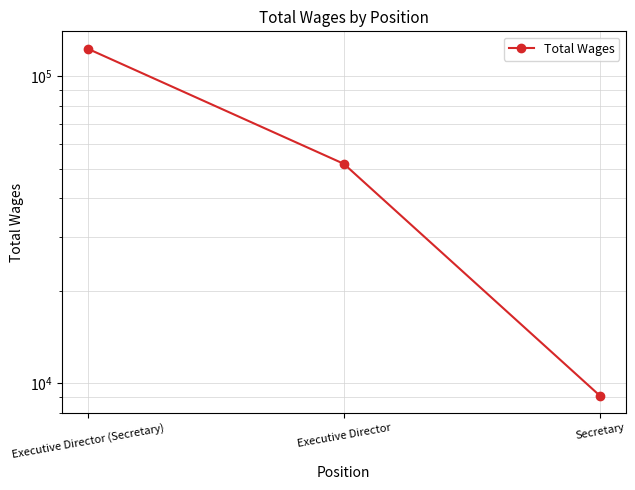

What is the difference between the second highest and minimum values?

42677